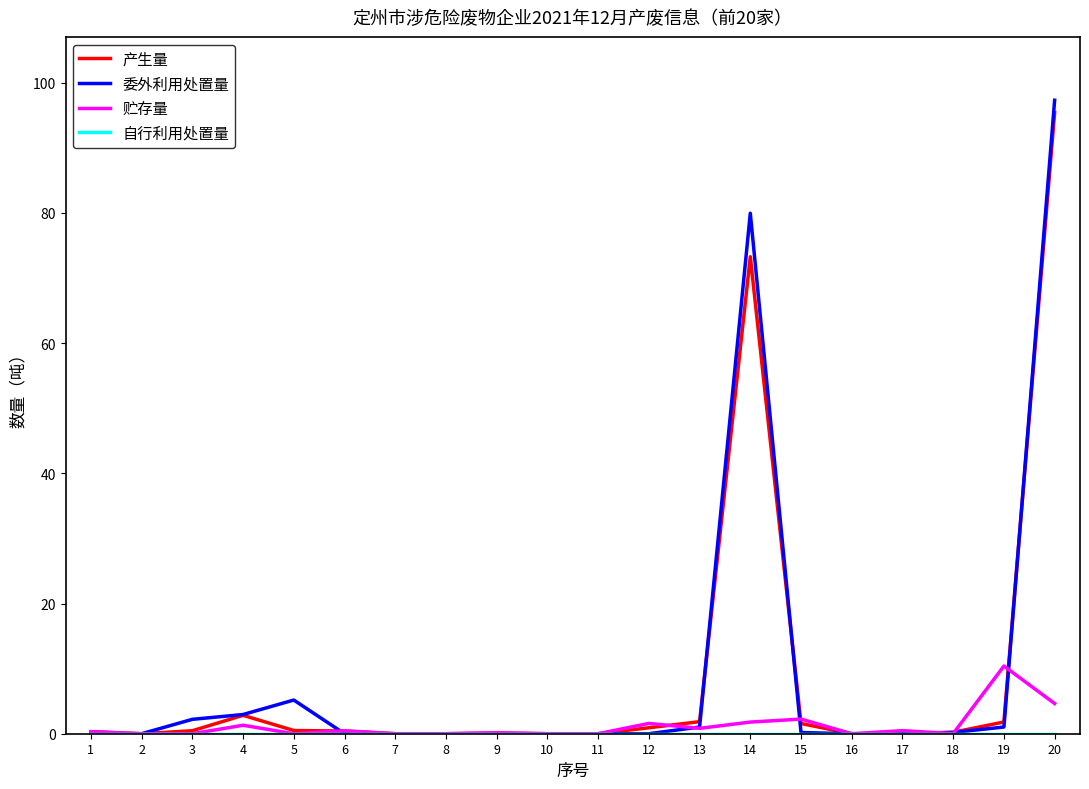

Which series ends up on top after the final intersection of 产生量 and 委外利用处置量?

委外利用处置量